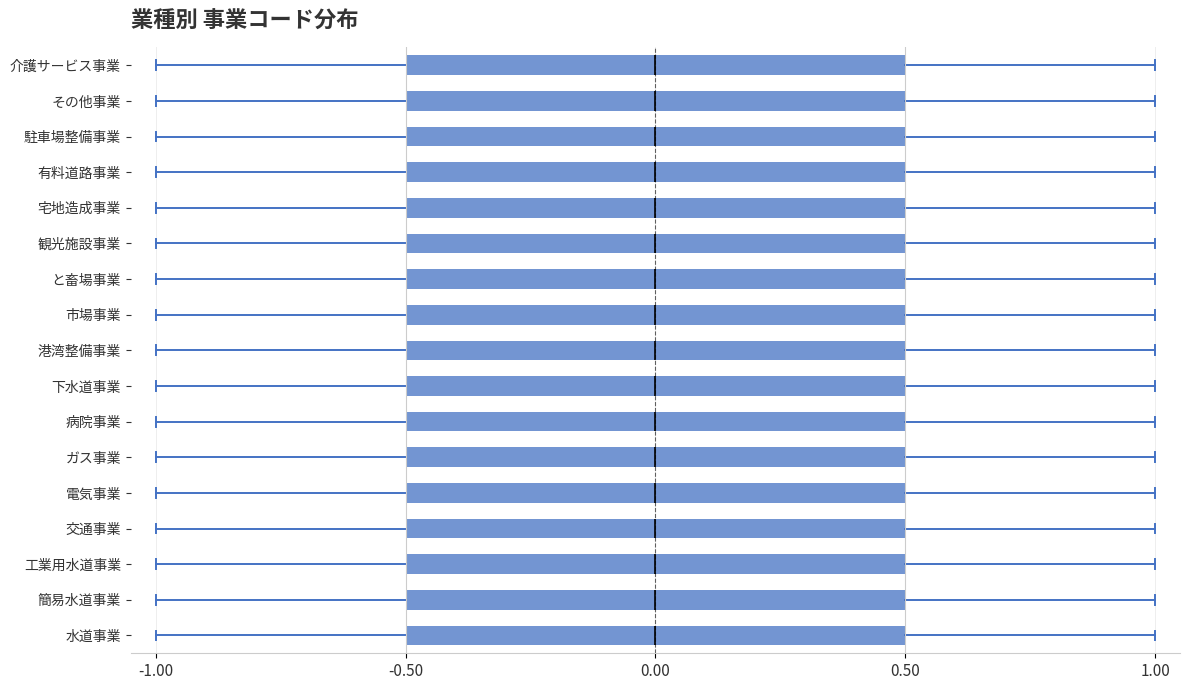

Reading bottom to top, read every box against the x-axis: the position of its median line, the range the box covers, and the ends of its whiskers. The values are not printed on the chart, so give them approximately, as read against the axis.

水道事業: median 0.0, box -0.5 to 0.5, whiskers -1.0 to 1.0
簡易水道事業: median 0.0, box -0.5 to 0.5, whiskers -1.0 to 1.0
工業用水道事業: median 0.0, box -0.5 to 0.5, whiskers -1.0 to 1.0
交通事業: median 0.0, box -0.5 to 0.5, whiskers -1.0 to 1.0
電気事業: median 0.0, box -0.5 to 0.5, whiskers -1.0 to 1.0
ガス事業: median 0.0, box -0.5 to 0.5, whiskers -1.0 to 1.0
病院事業: median 0.0, box -0.5 to 0.5, whiskers -1.0 to 1.0
下水道事業: median 0.0, box -0.5 to 0.5, whiskers -1.0 to 1.0
港湾整備事業: median 0.0, box -0.5 to 0.5, whiskers -1.0 to 1.0
市場事業: median 0.0, box -0.5 to 0.5, whiskers -1.0 to 1.0
と畜場事業: median 0.0, box -0.5 to 0.5, whiskers -1.0 to 1.0
観光施設事業: median 0.0, box -0.5 to 0.5, whiskers -1.0 to 1.0
宅地造成事業: median 0.0, box -0.5 to 0.5, whiskers -1.0 to 1.0
有料道路事業: median 0.0, box -0.5 to 0.5, whiskers -1.0 to 1.0
駐車場整備事業: median 0.0, box -0.5 to 0.5, whiskers -1.0 to 1.0
その他事業: median 0.0, box -0.5 to 0.5, whiskers -1.0 to 1.0
介護サービス事業: median 0.0, box -0.5 to 0.5, whiskers -1.0 to 1.0